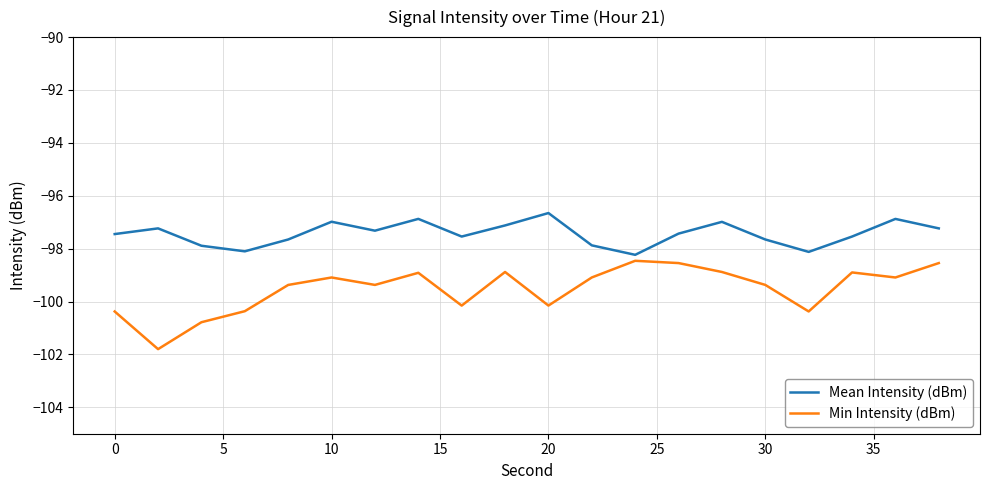

What is the difference between the maximum and second lowest values in the Min Intensity (dBm) series?

2.3